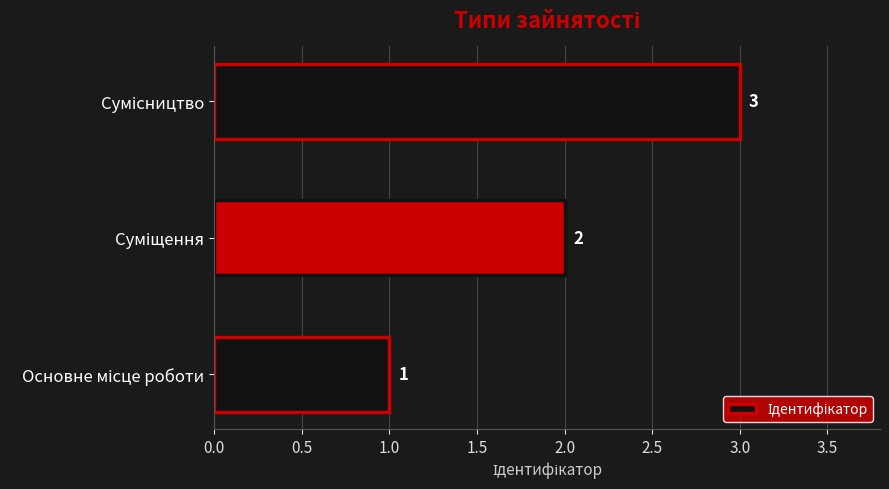

Count the values in the range 1 to 3.

3